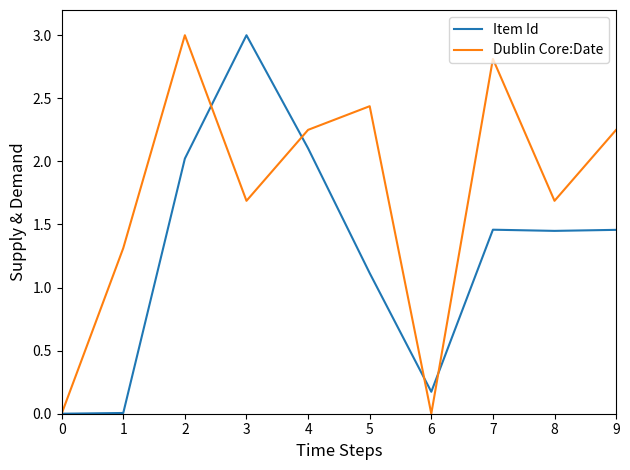

True or false: Dublin Core:Date has a value of 3.0 at 2.

True